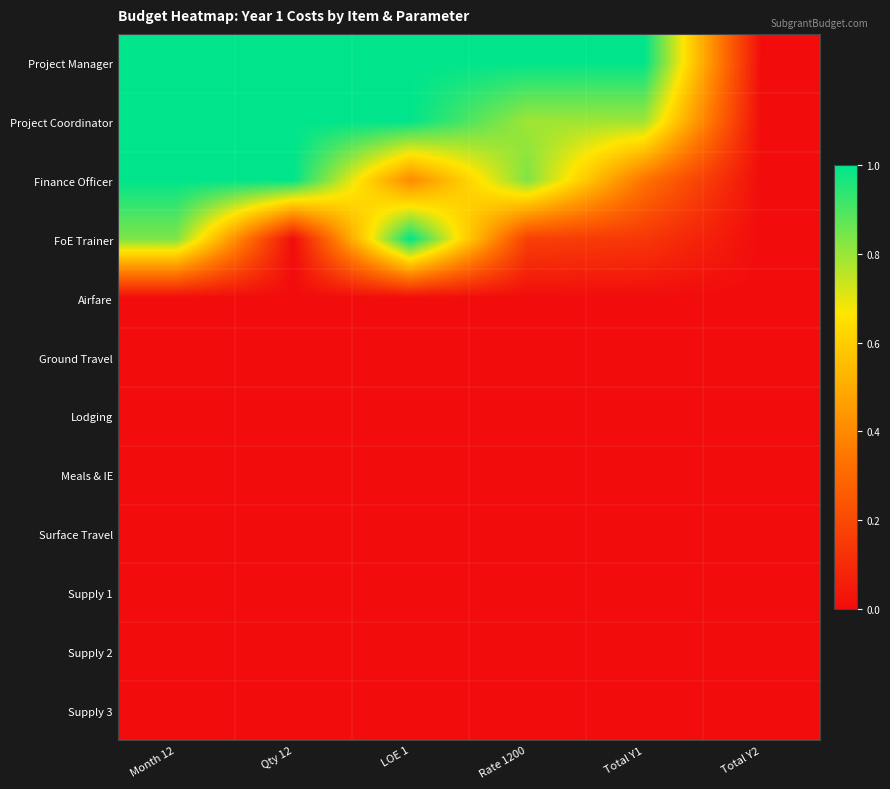

Reading left to right, transcribe all the data shown in this chart.

Project Manager: Month 12=1.0	Qty 12=1.0	LOE 1=1.0	Rate 1200=1.0	Total Y1=1.0	Total Y2=0.0
Project Coordinator: Month 12=1.0	Qty 12=1.0	LOE 1=1.0	Rate 1200=0.8	Total Y1=0.8	Total Y2=0.0
Finance Officer: Month 12=1.0	Qty 12=1.0	LOE 1=0.4	Rate 1200=0.8	Total Y1=0.3	Total Y2=0.0
FoE Trainer: Month 12=0.8	Qty 12=0.0	LOE 1=1.0	Rate 1200=0.2	Total Y1=0.1	Total Y2=0.0
Airfare: Month 12=0.0	Qty 12=0.0	LOE 1=0.0	Rate 1200=0.0	Total Y1=0.0	Total Y2=0.0
Ground Travel: Month 12=0.0	Qty 12=0.0	LOE 1=0.0	Rate 1200=0.0	Total Y1=0.0	Total Y2=0.0
Lodging: Month 12=0.0	Qty 12=0.0	LOE 1=0.0	Rate 1200=0.0	Total Y1=0.0	Total Y2=0.0
Meals & IE: Month 12=0.0	Qty 12=0.0	LOE 1=0.0	Rate 1200=0.0	Total Y1=0.0	Total Y2=0.0
Surface Travel: Month 12=0.0	Qty 12=0.0	LOE 1=0.0	Rate 1200=0.0	Total Y1=0.0	Total Y2=0.0
Supply 1: Month 12=0.0	Qty 12=0.0	LOE 1=0.0	Rate 1200=0.0	Total Y1=0.0	Total Y2=0.0
Supply 2: Month 12=0.0	Qty 12=0.0	LOE 1=0.0	Rate 1200=0.0	Total Y1=0.0	Total Y2=0.0
Supply 3: Month 12=0.0	Qty 12=0.0	LOE 1=0.0	Rate 1200=0.0	Total Y1=0.0	Total Y2=0.0